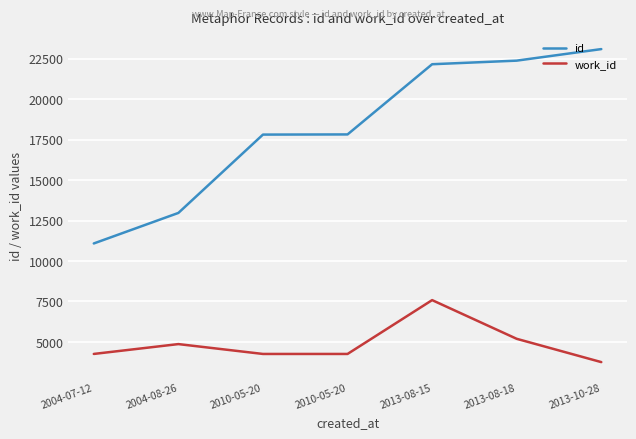

Which series has the largest total across all categories?

id